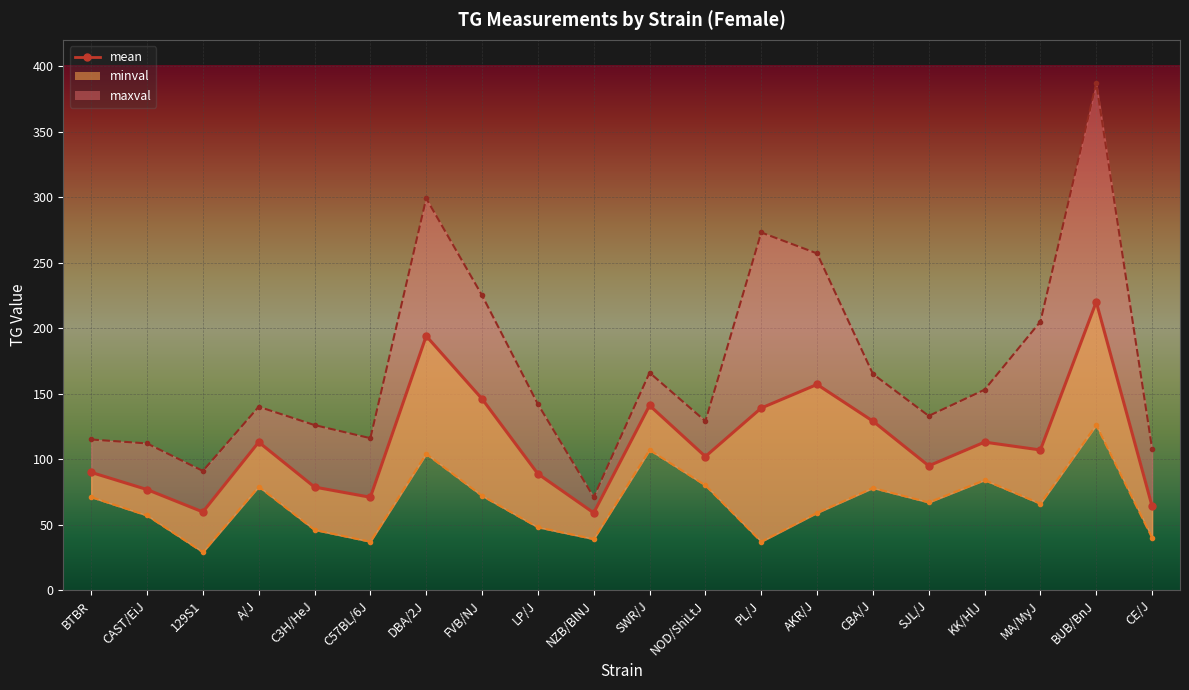

The chart shows a value of 102.4 at AKR/J. True or false?

False